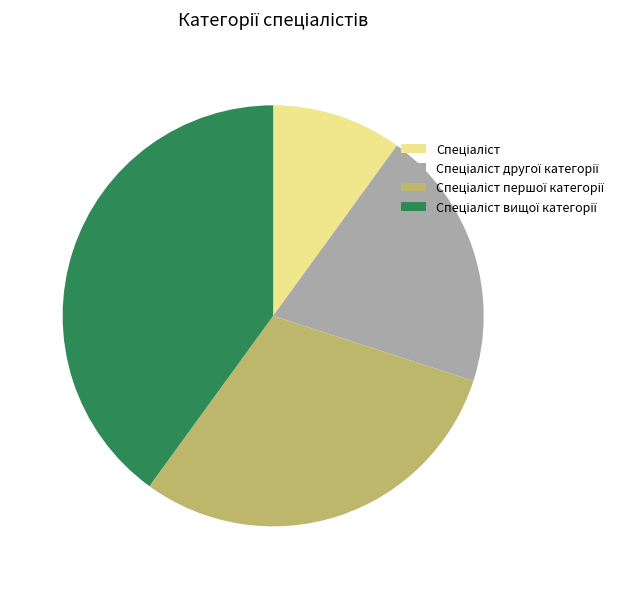

How many segments does this pie chart have?

4